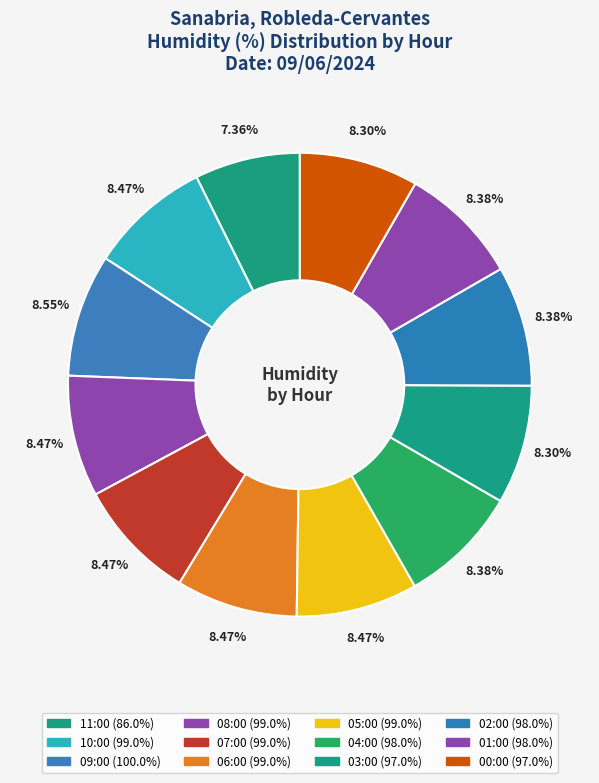

The 06:00 slice represents 1% of the pie. True or false?

False